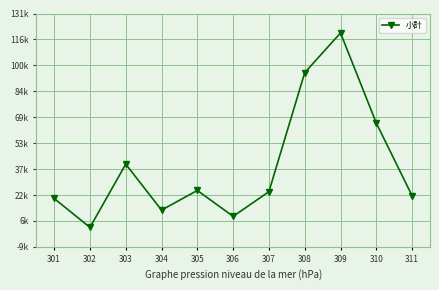

What is the average value?

39771